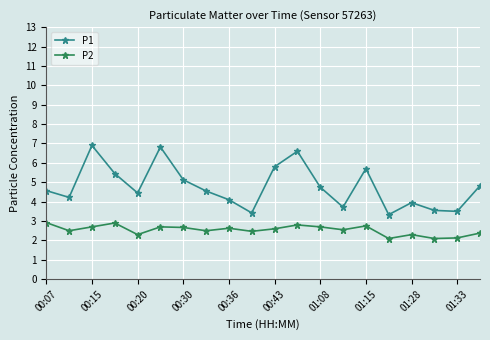

Rank the series by their average value, from lowest to highest.

P2, P1